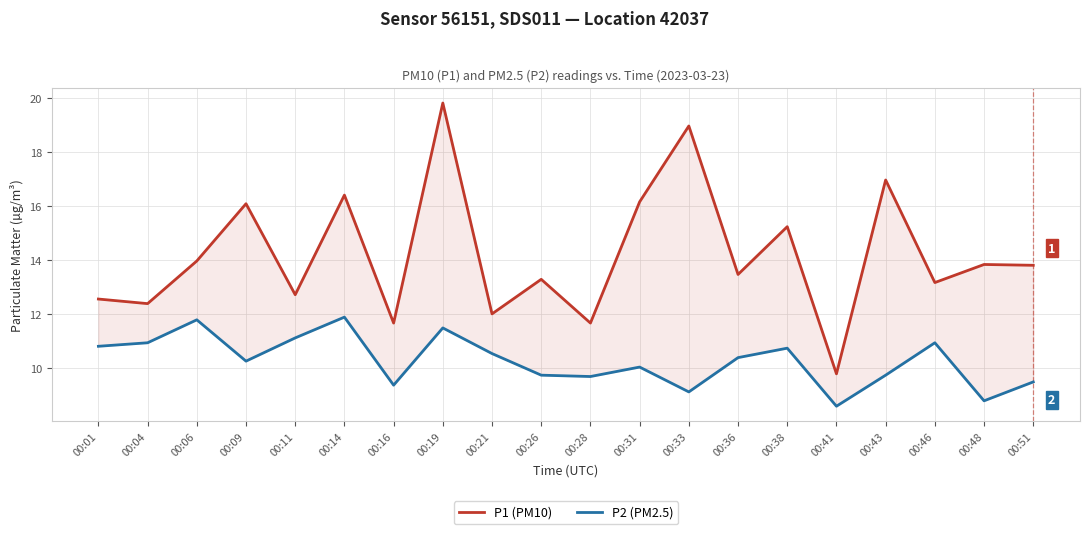

What is the smallest value displayed?

8.6